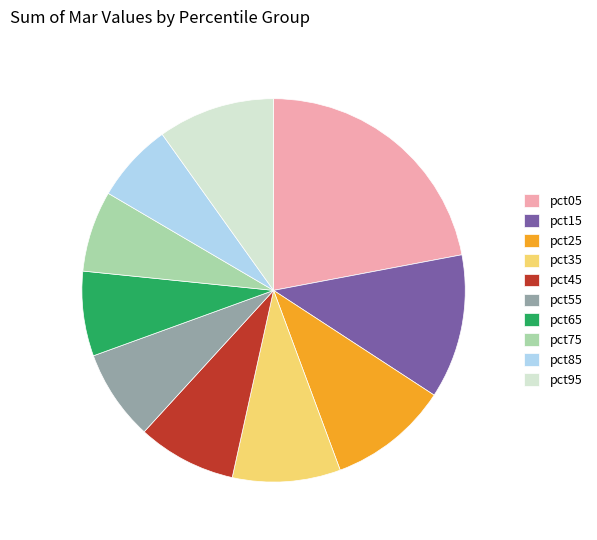

Count the number of slices in the pie.

10